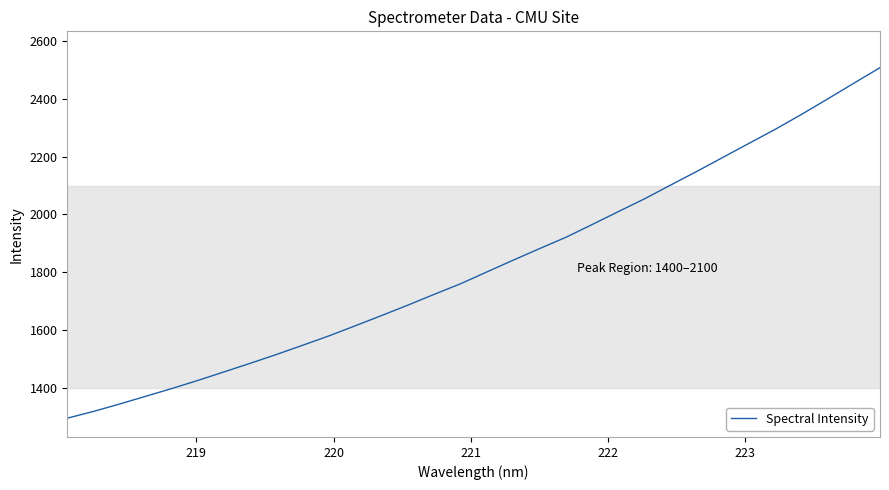

What is the greatest value displayed?

2506.9